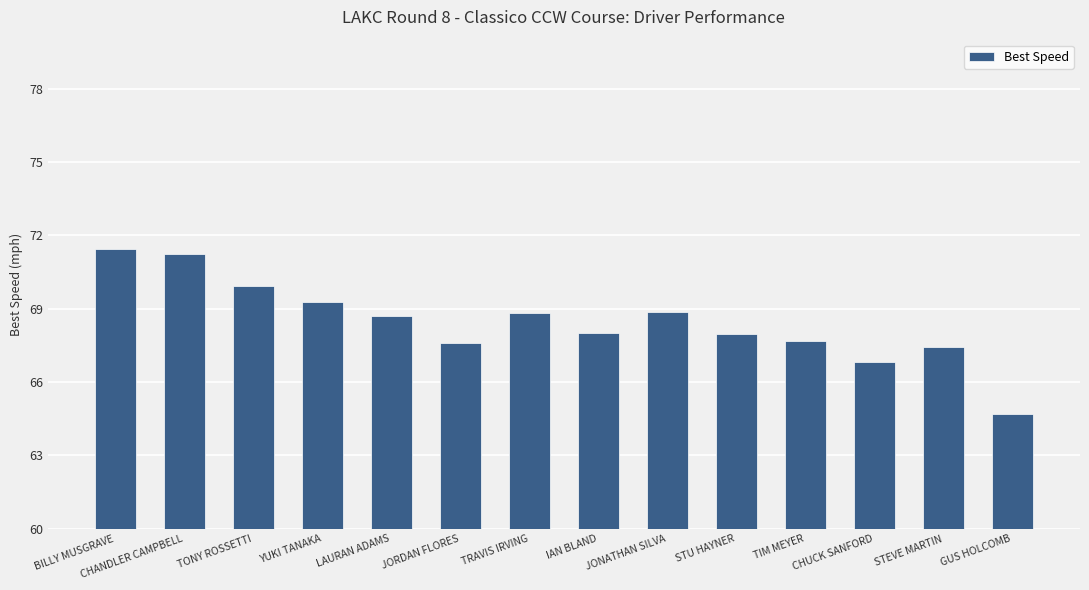

What is the value of the 6th bar from the left?

67.6